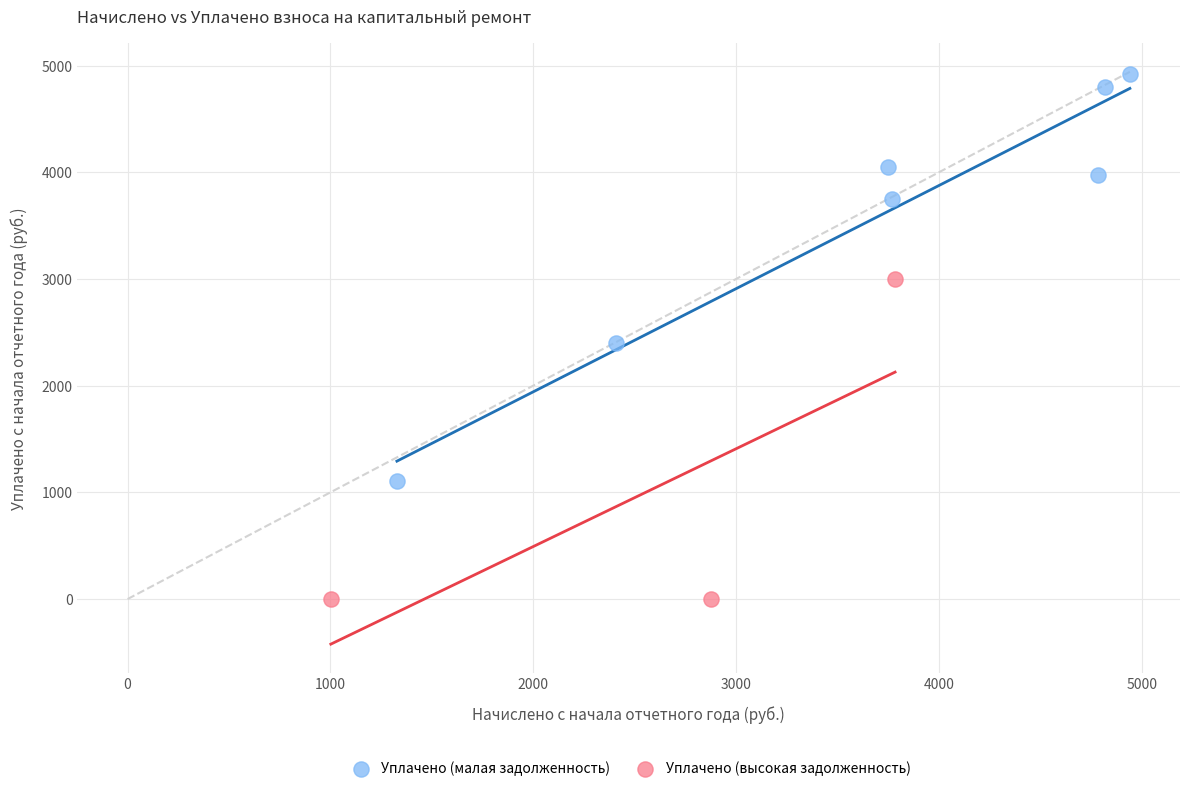

Which series reaches the minimum Y coordinate?

Уплачено (высокая задолженность)